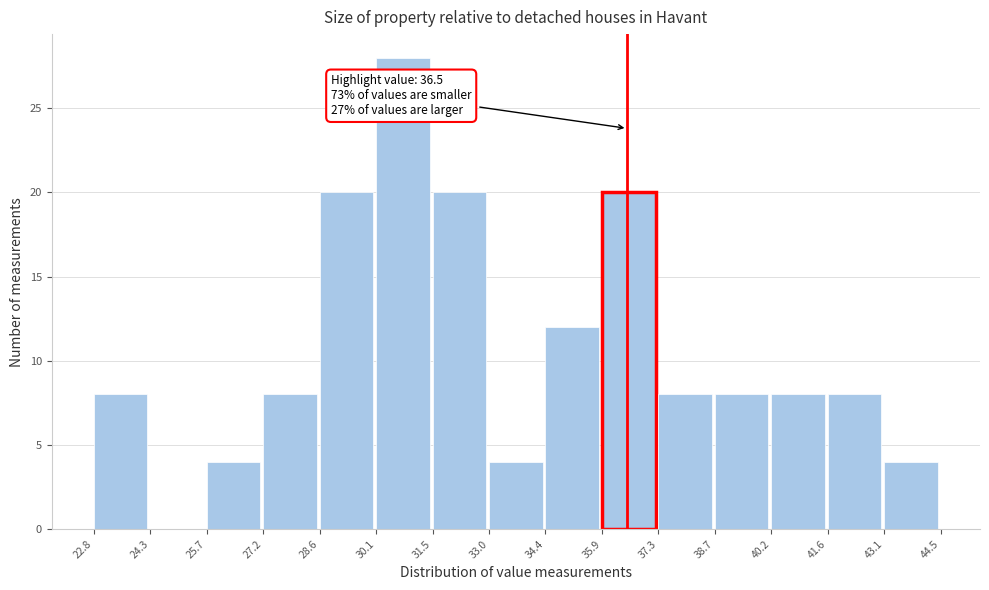

Which range on the x-axis has the tallest bar?

30.1 to 31.5